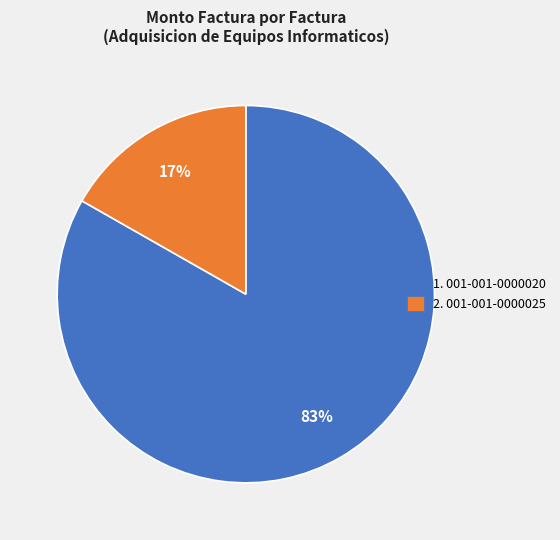

Is there any slice that represents more than half of the pie?

Yes